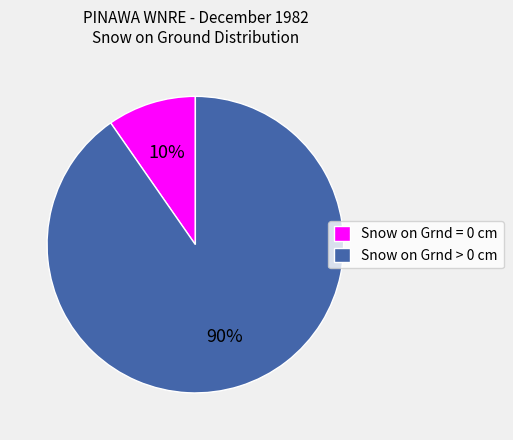

Which slice represents more than half of the pie?

Snow on Grnd > 0 cm